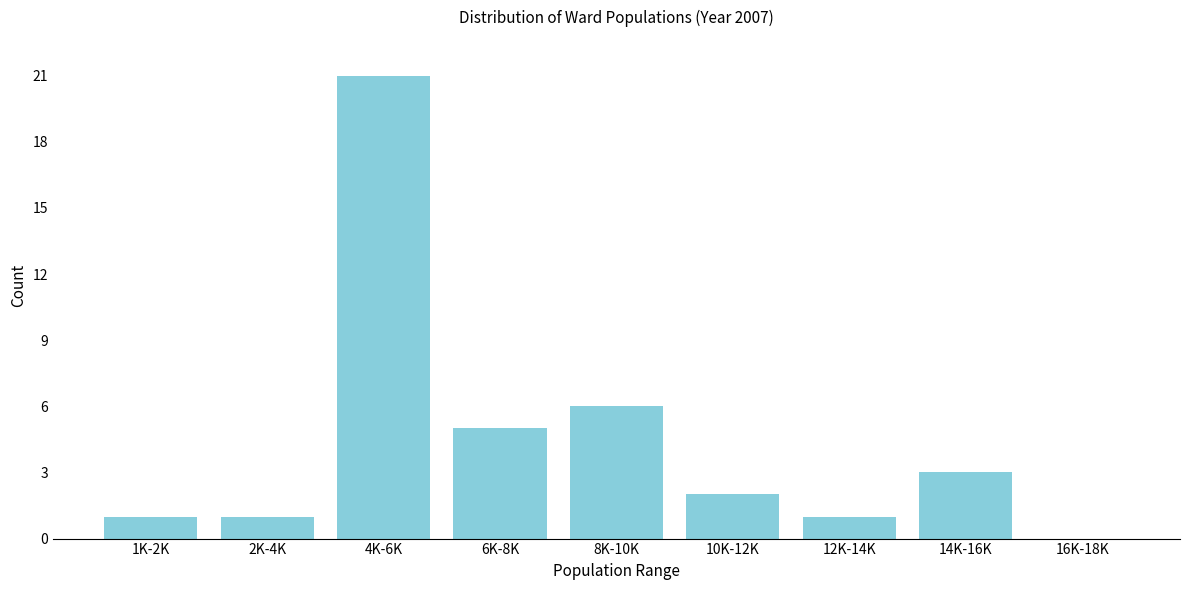

Reading left to right, transcribe all the data shown in this chart.

1K-2K=1	2K-4K=1	4K-6K=21	6K-8K=5	8K-10K=6	10K-12K=2	12K-14K=1	14K-16K=3	16K-18K=0